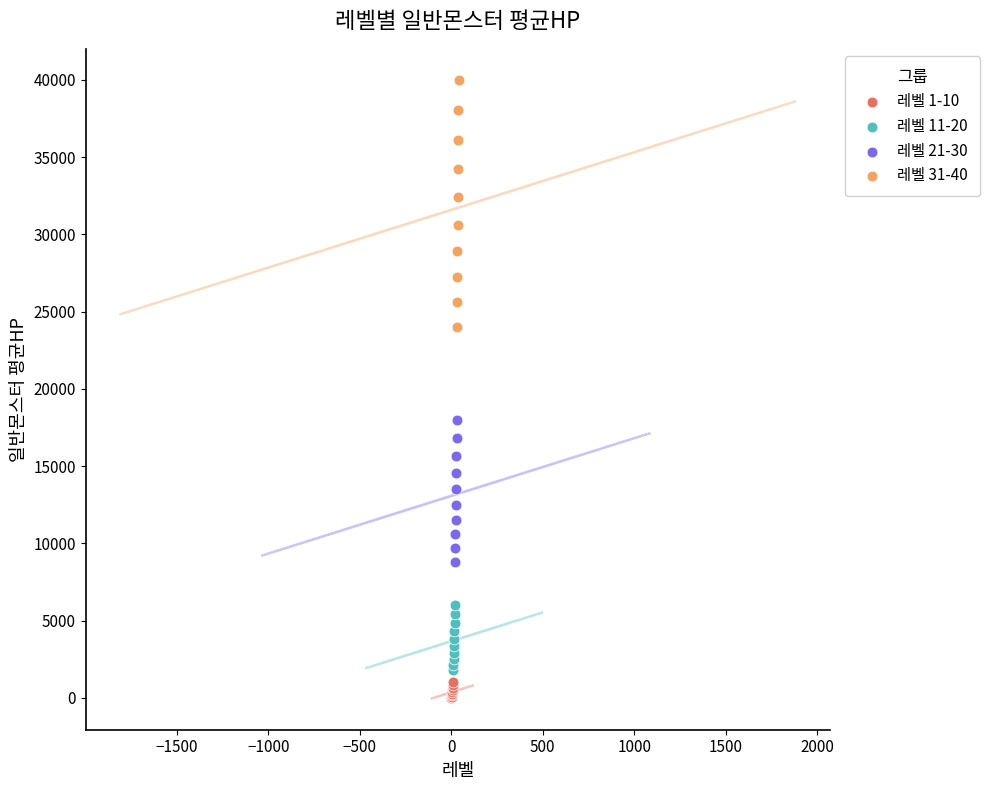

Which series has the widest spread of Y values?

레벨 31-40